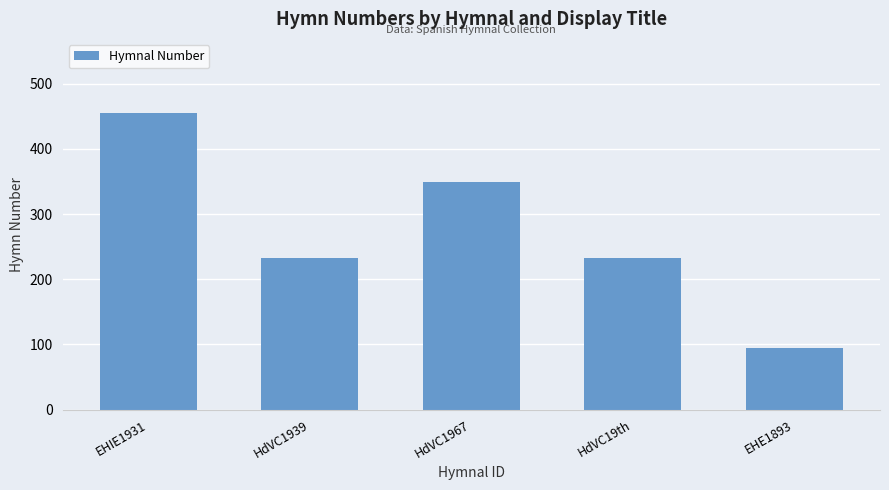

How many values are between 232 and 349?

3